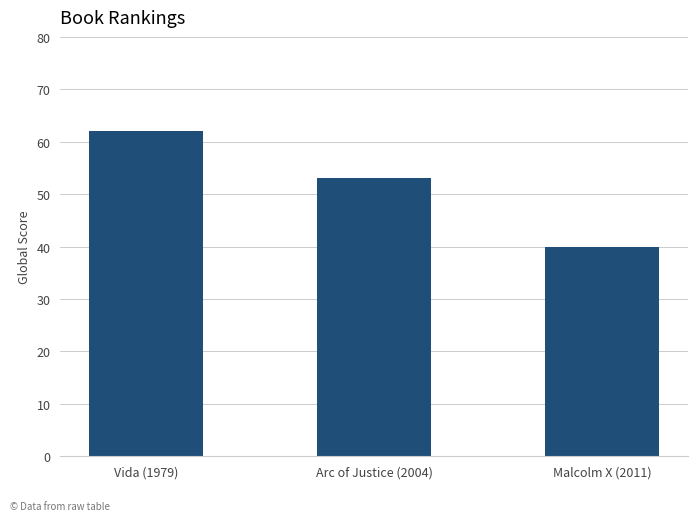

How many bars are there in total?

3